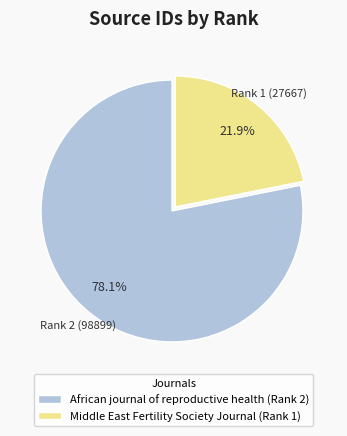

True or false: African journal of reproductive health (Rank 2) accounts for 78% of the total.

True